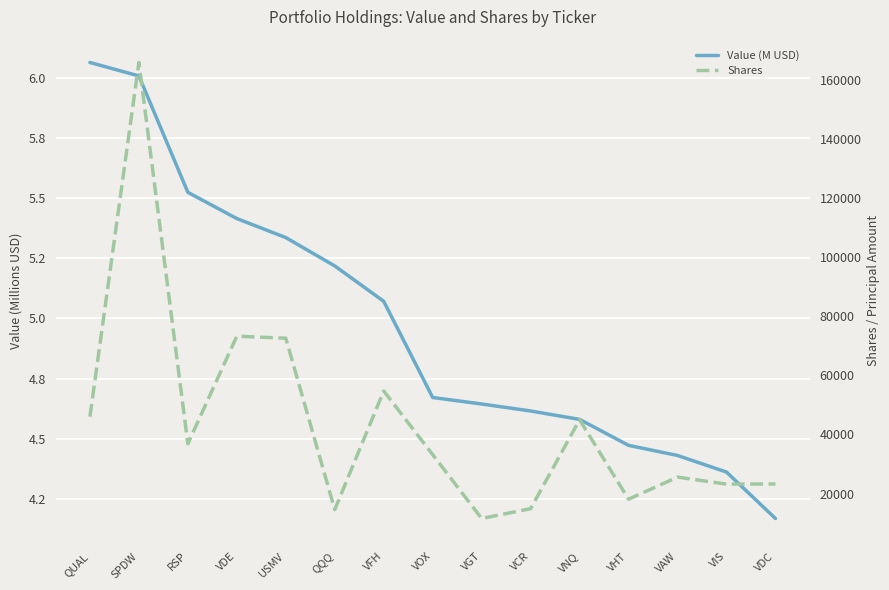

What is the label of the 7th point from the right?

VGT